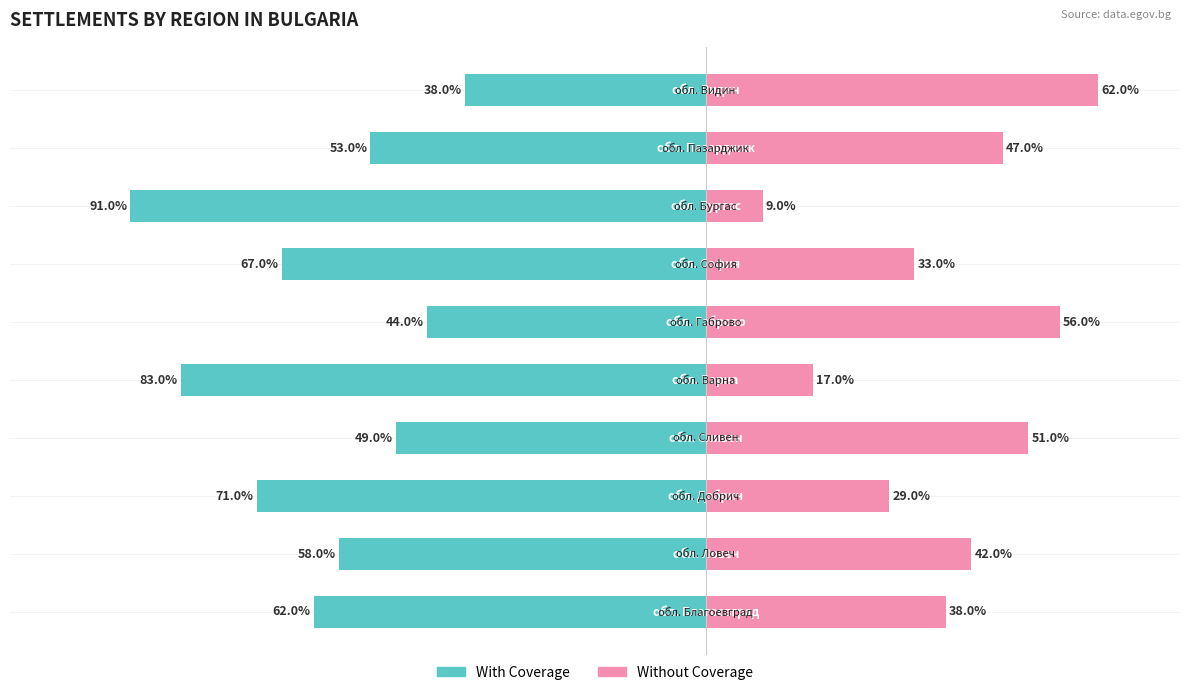

Which has a higher value, 1 or 7?

1